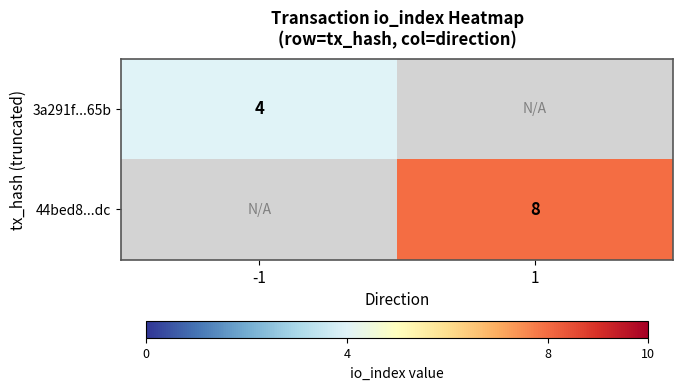

Is it true that 3a291f...65b equals 4 at -1?

True